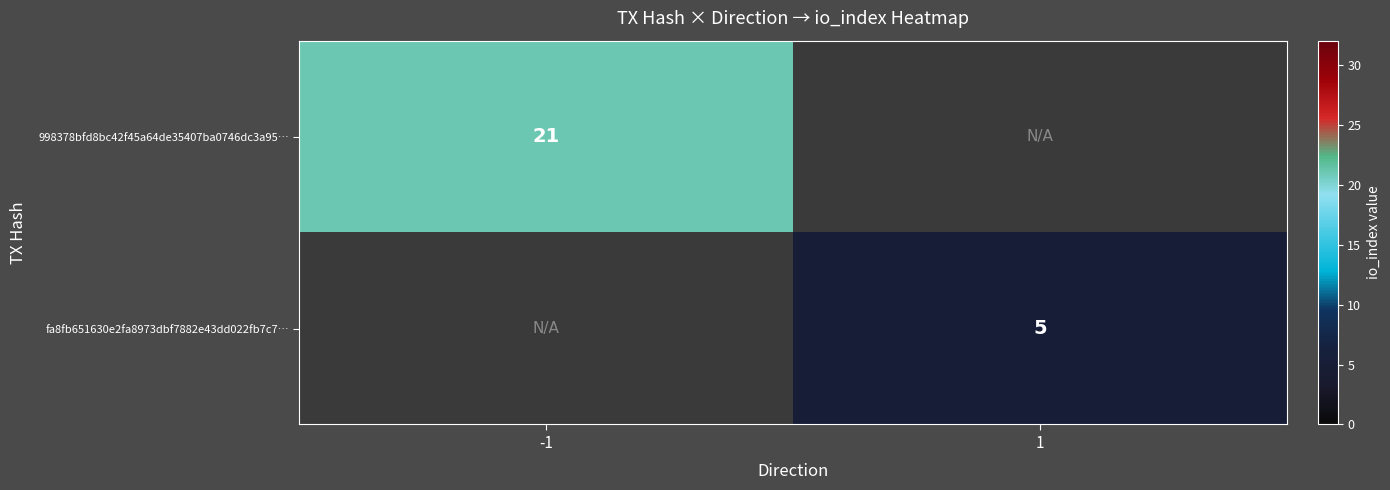

Is it true that 998378bfd8bc42f45a64de35407ba0746dc3a95… equals 21 at -1?

True